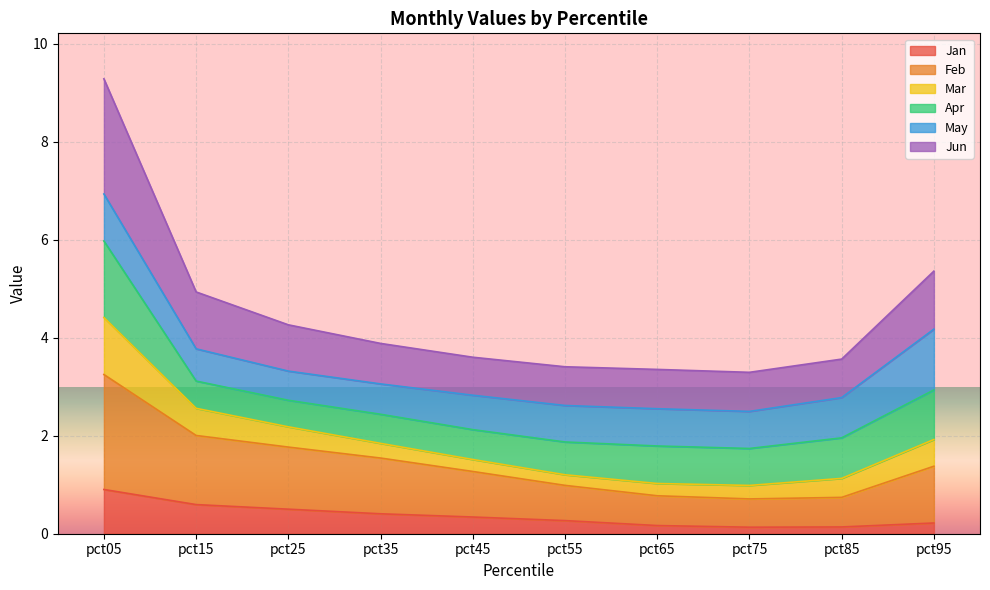

At which category is the sum across all series the highest?

pct05